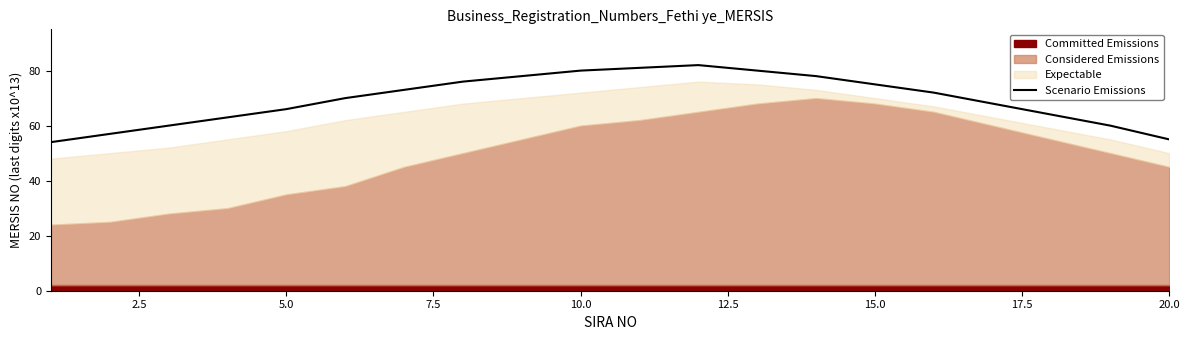

True or false: Scenario Emissions has a value of 106 at 5.0.

False